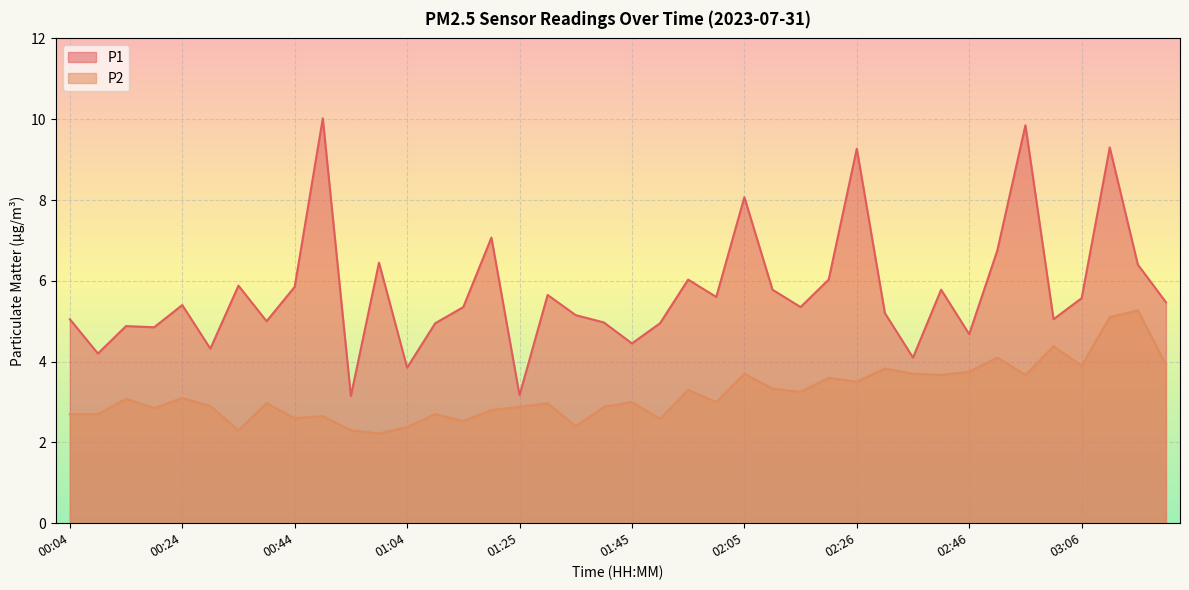

Is the value of P1 at 02:05 greater than the value of P2 at 00:29?

Yes